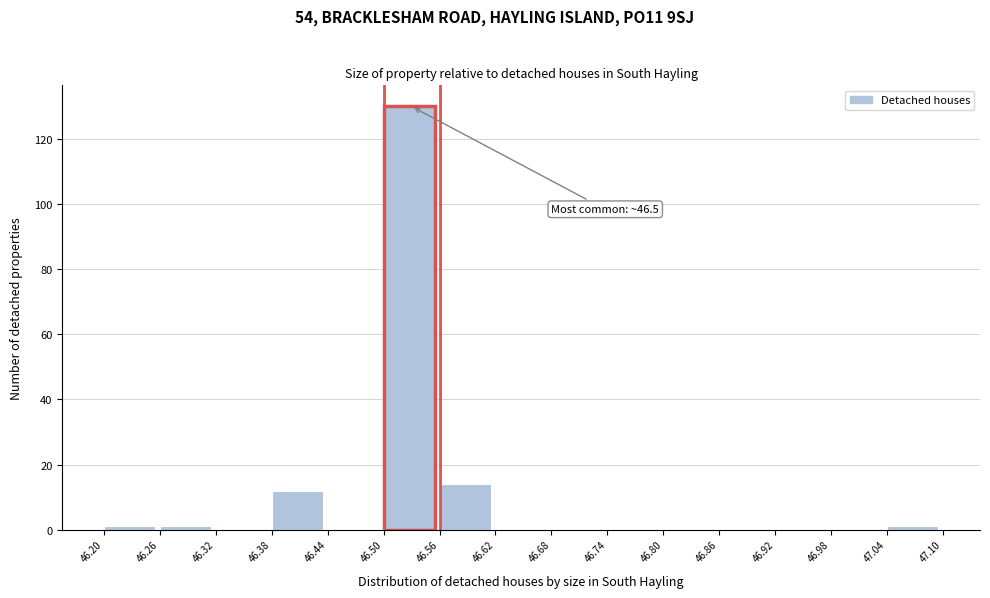

Which range on the x-axis has the tallest bar?

46.50 to 46.56